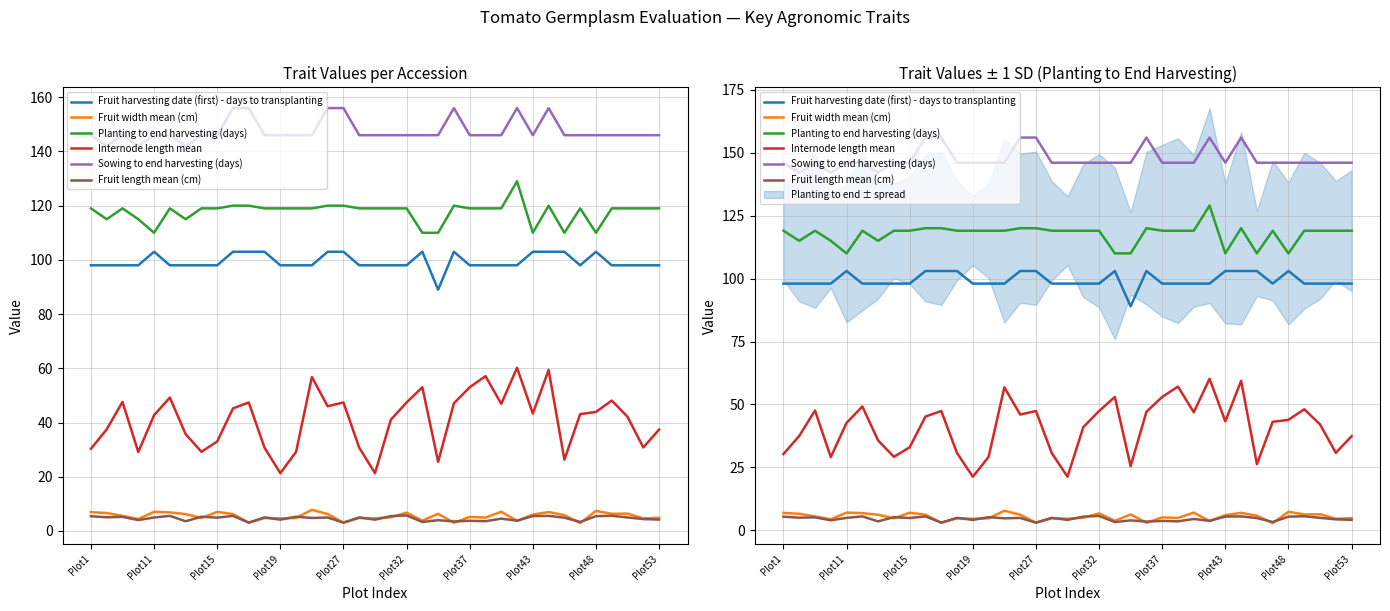

True or false: Fruit harvesting date (first) - days to transplanting and Fruit length mean (cm) intersect in this chart.

False